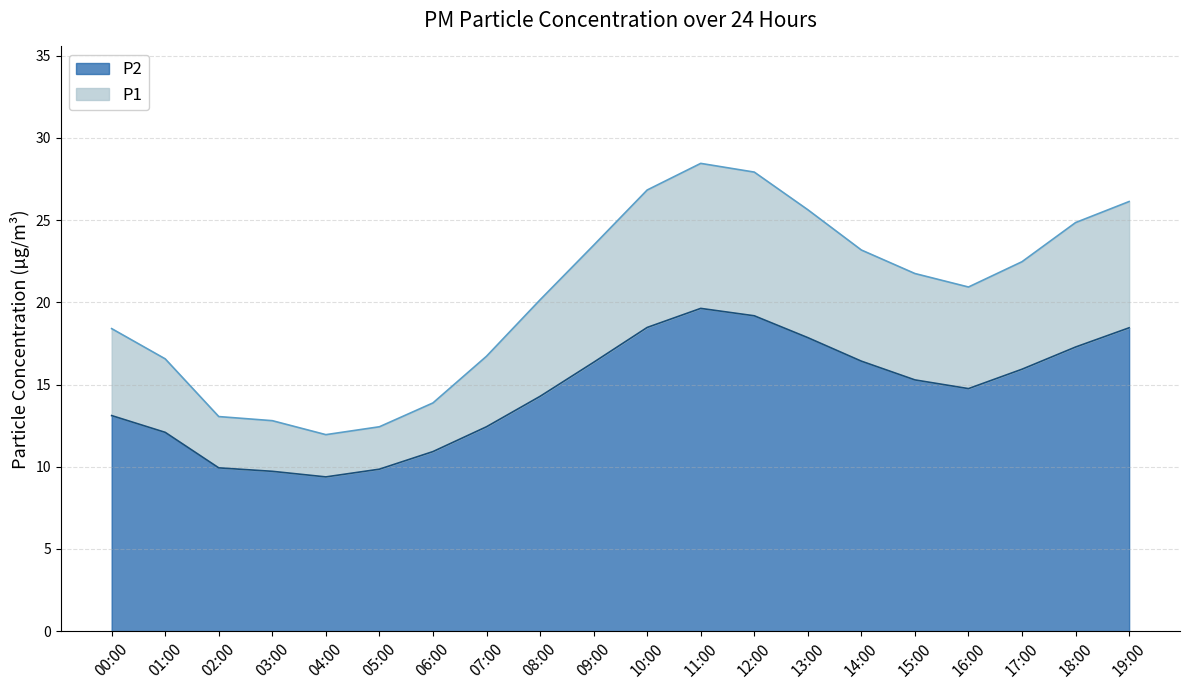

Between 15:00 and 10:00, which is larger?

10:00